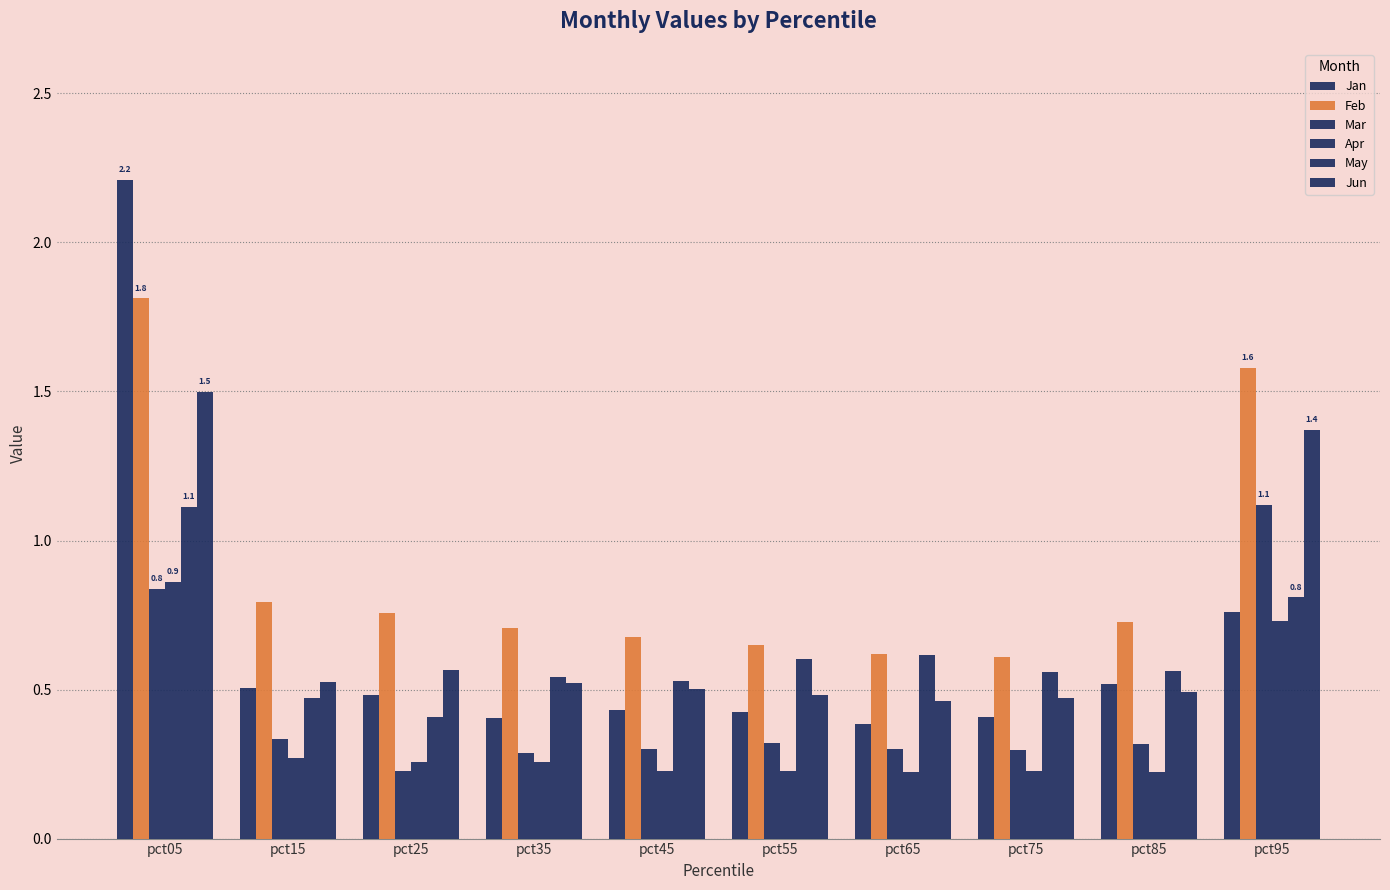

Are the bars horizontal?

No